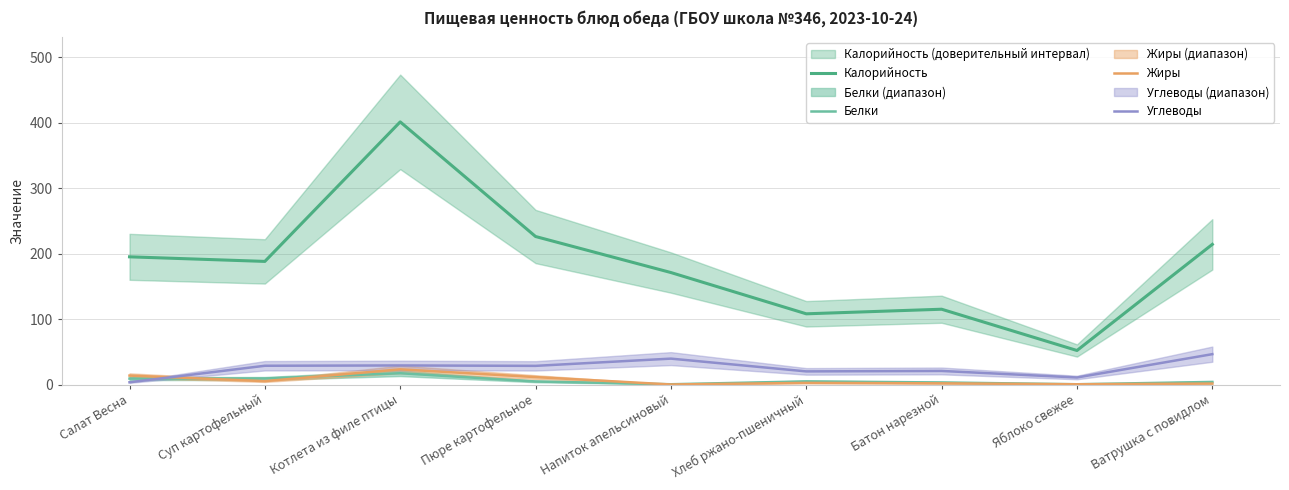

Is it true that Белки equals 22.9 at Котлета из филе птицы?

False